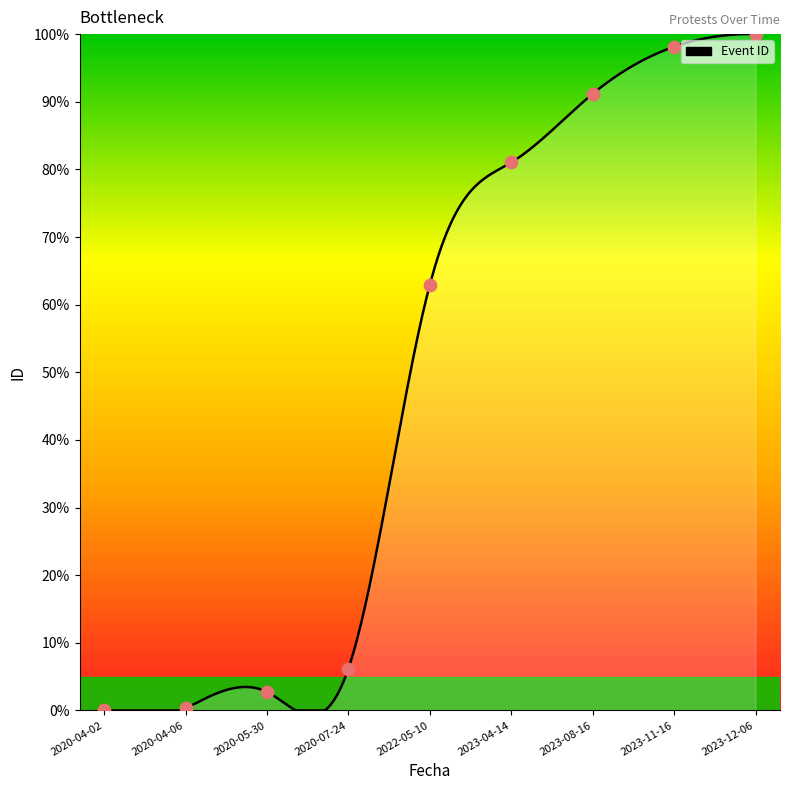

Approximately how many times larger is the value at 2020-07-24 compared to 2023-11-16?

0.1